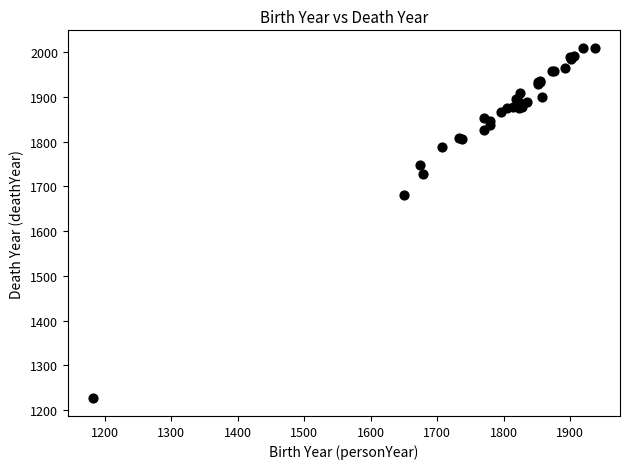

What Y value in the scatter plot is closest to 1618?

1680